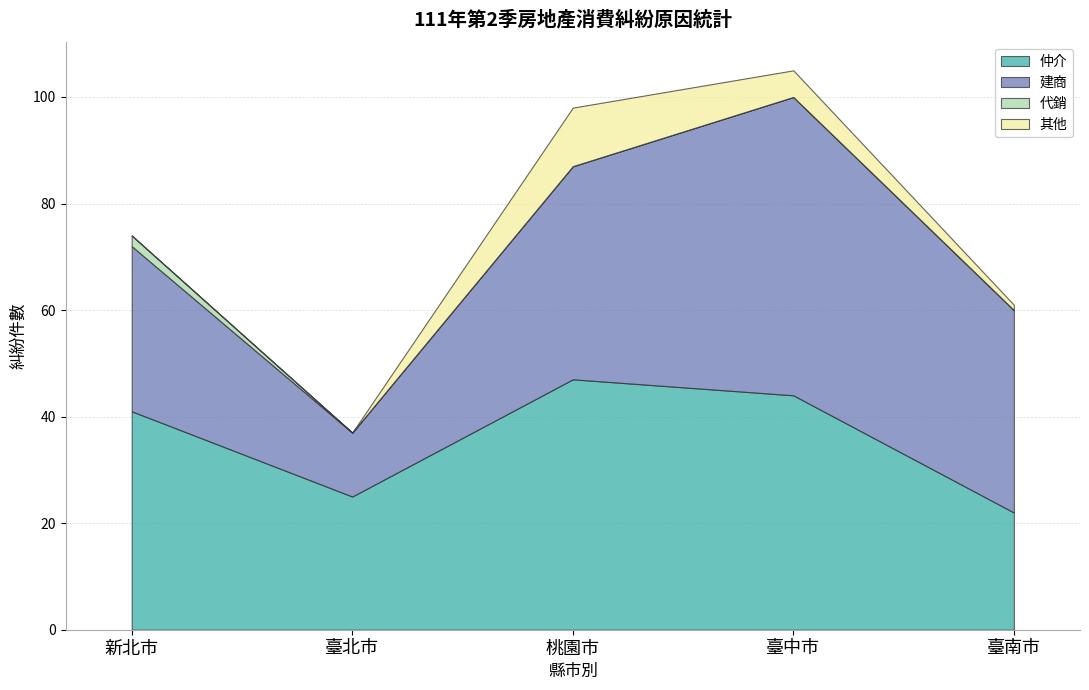

How many data points in 建商 are above 38?

2